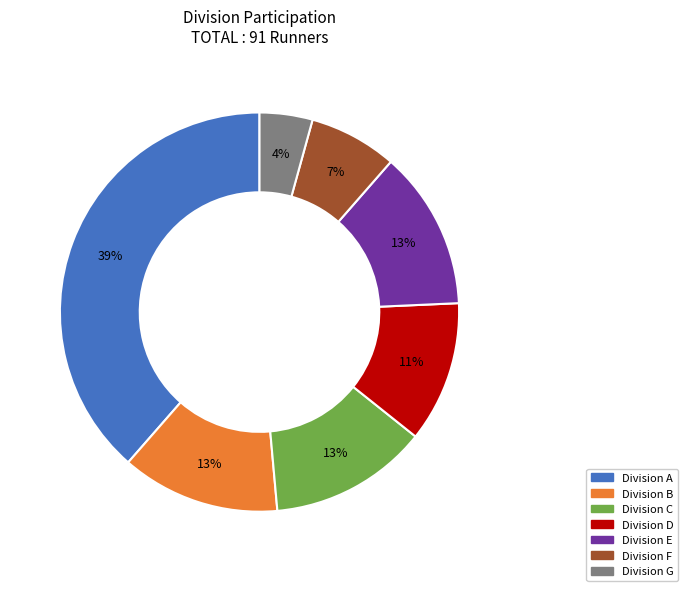

Is there a majority slice in this chart?

No